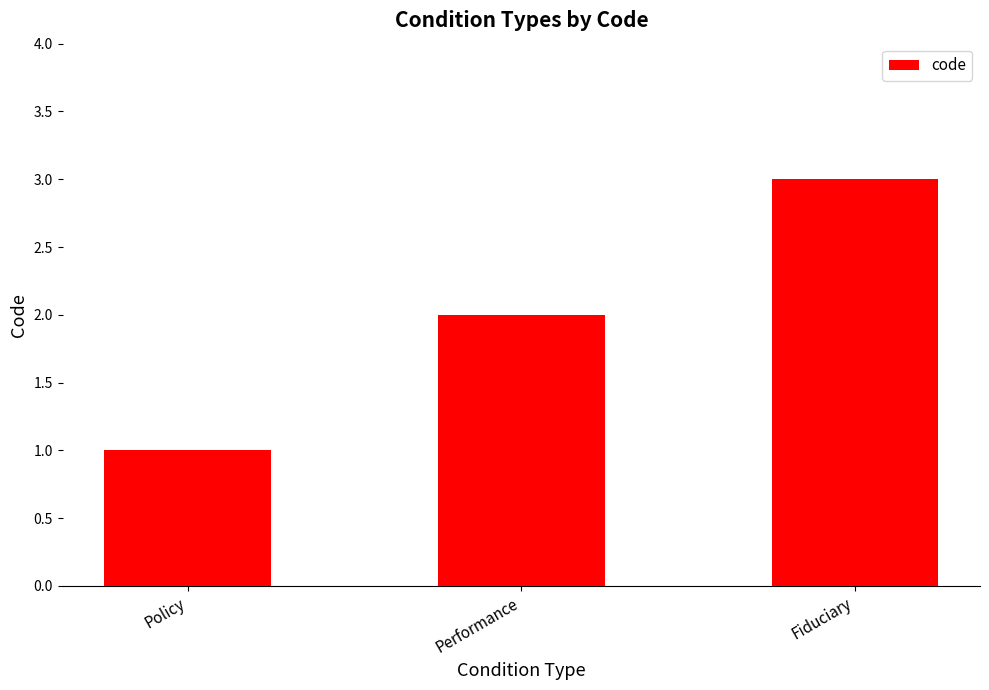

Is it true that the value at Performance is 3?

False